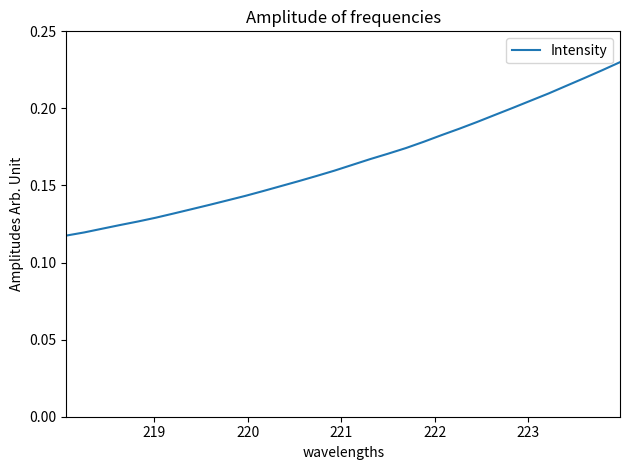

Reading left to right, what are all the values shown in this chart?

0.1	0.1	0.1	0.1	0.1	0.1	0.1	0.1	0.1	0.1	0.1	0.1	0.1	0.2	0.2	0.2	0.2	0.2	0.2	0.2	0.2	0.2	0.2	0.2	0.2	0.2	0.2	0.2	0.2	0.2	0.2	0.2